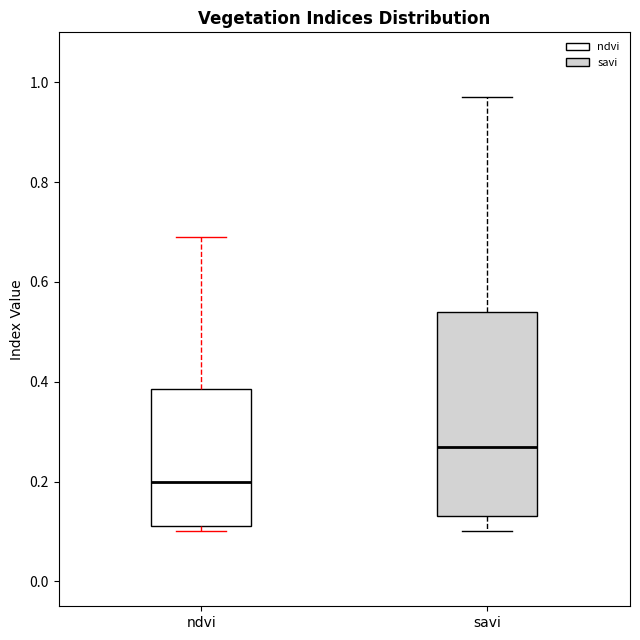

Which box is the tallest, from its lower edge to its upper edge?

savi